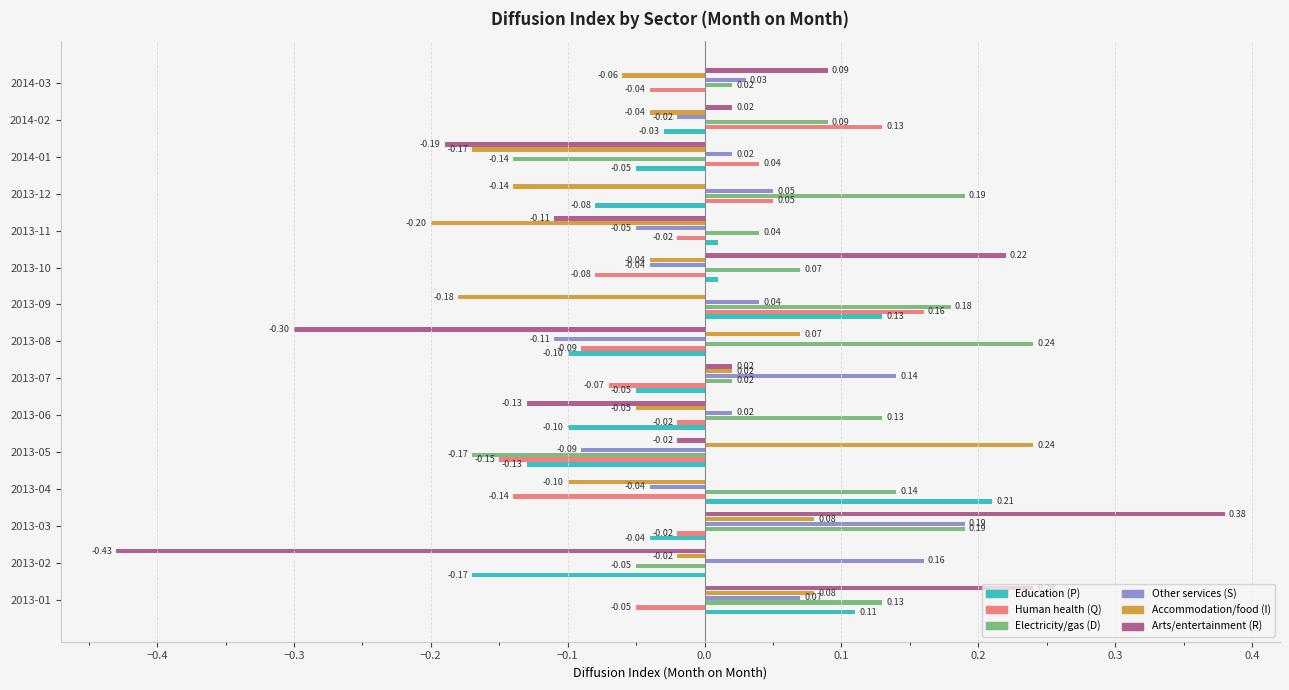

What is the sum of all Accommodation/food (I) values?

-0.5